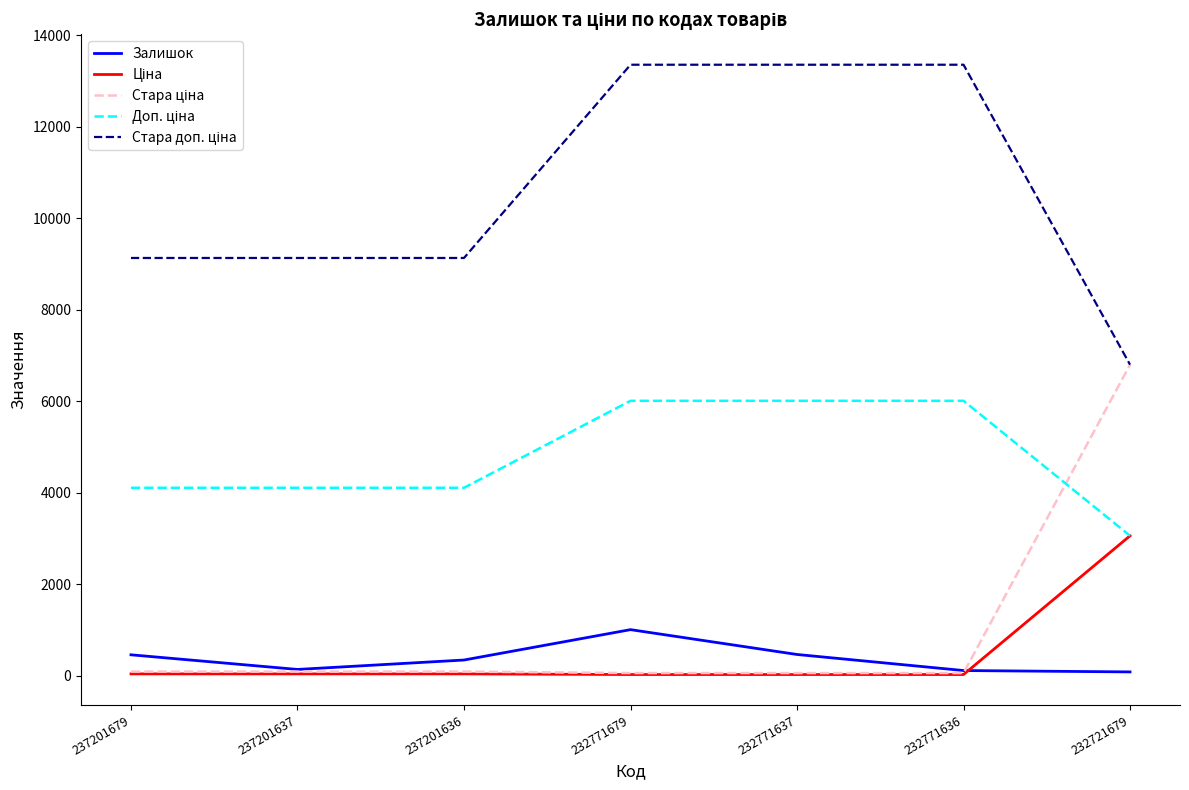

What is the highest value of the Залишок series?

1008.0